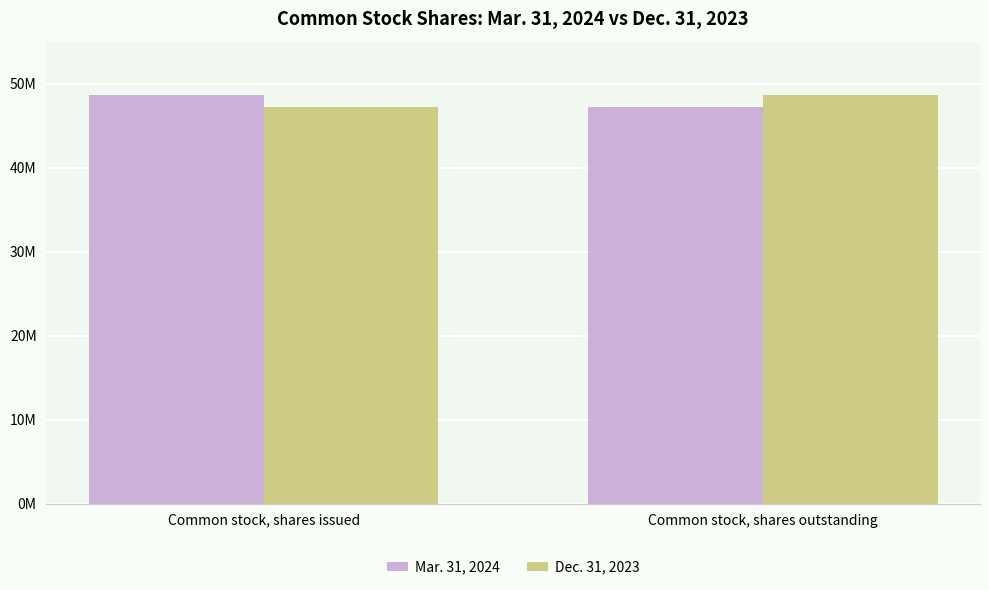

Does the chart contain any negative values?

No